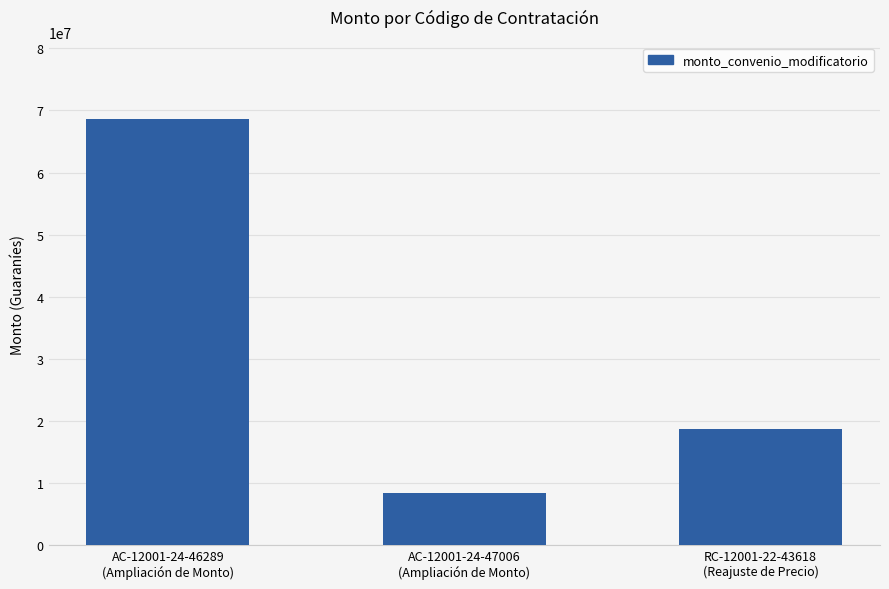

What is the average value?

31900982